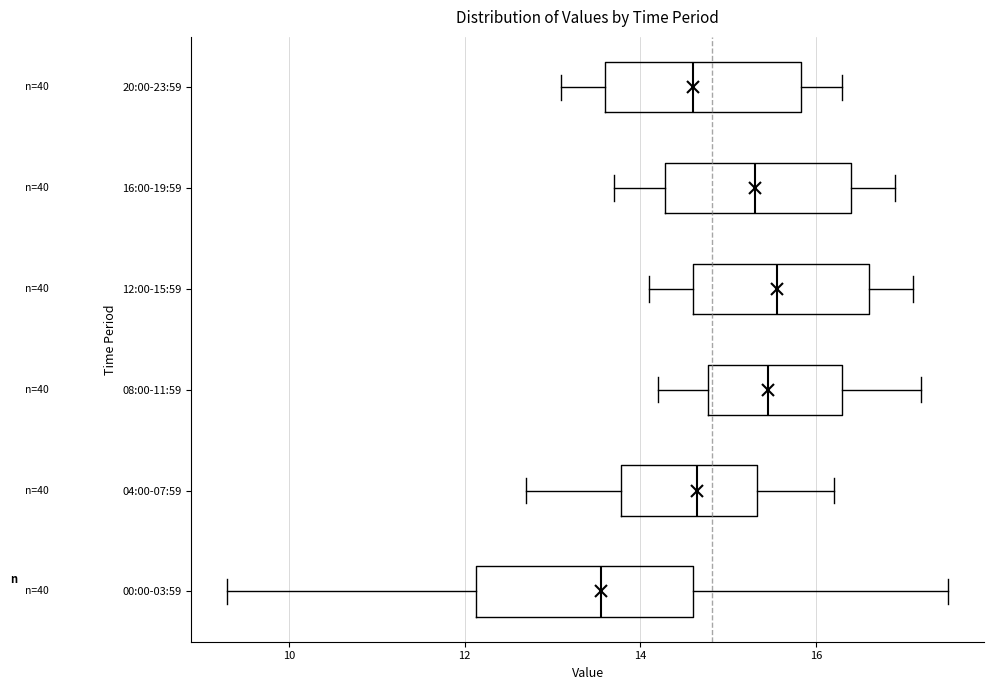

Where does the right whisker of the box for 04:00-07:59 end on the x-axis? The values are not printed on the chart, so give them approximately, as read against the axis.

16.2